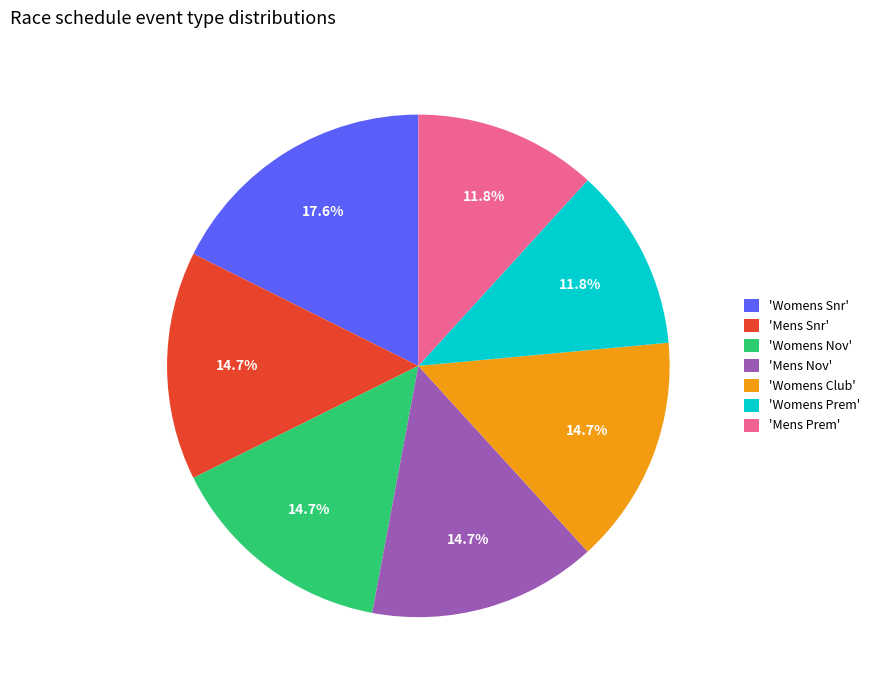

What percentage is NOT represented by 'Womens Prem'?

88.2%